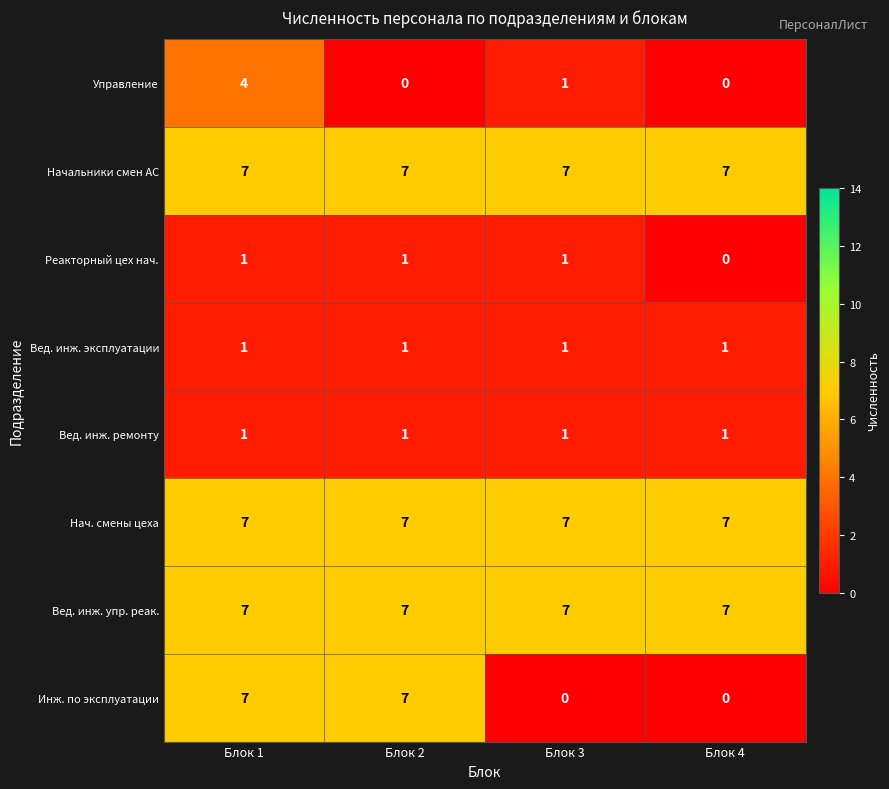

What is the spread (max minus min) of values at Блок 4?

7